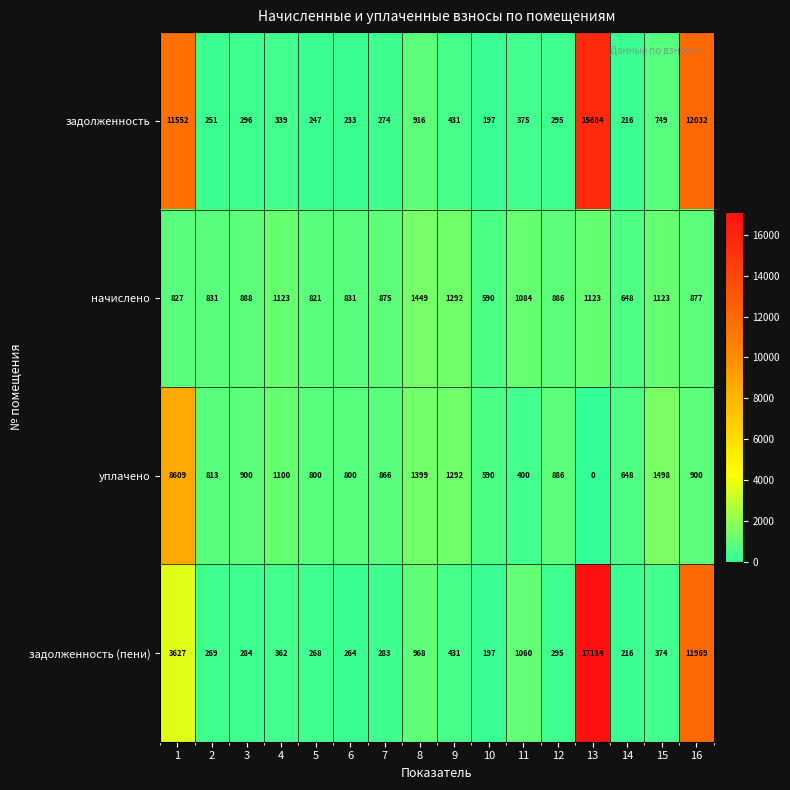

At which category does the chart reach its minimum across all series?

13